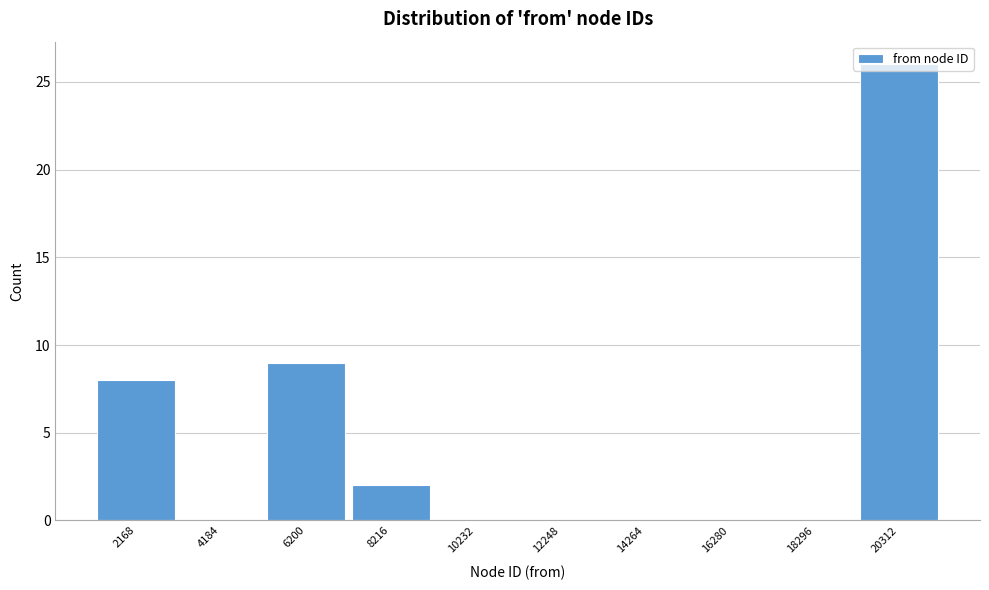

What is the height of the bar covering 7000 to 9000 on the x-axis? Neither the bar edges nor the heights are printed on the chart, so give them approximately, as read against the axes.

2